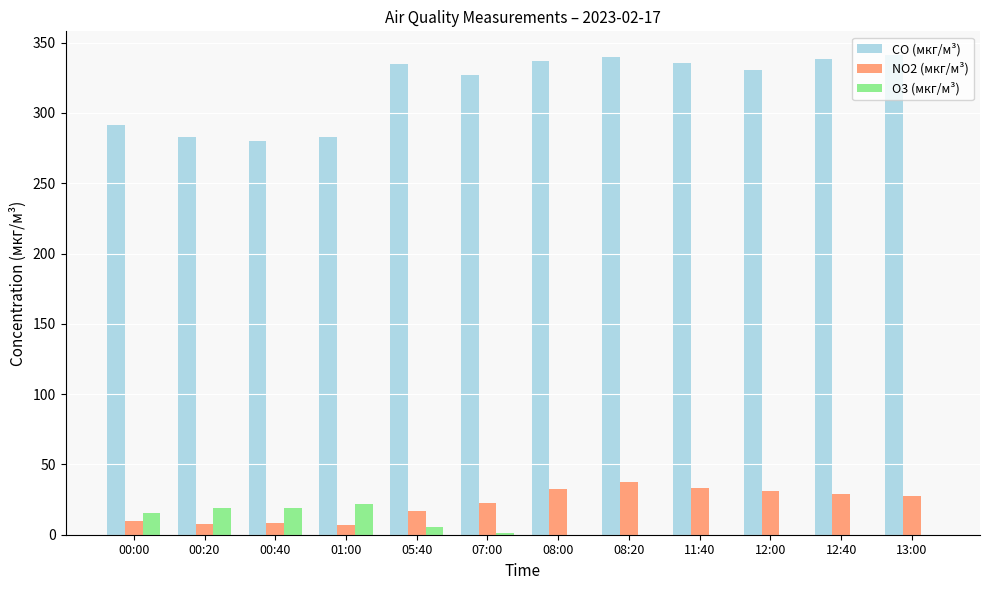

How many values in the NO2 (мкг/м³) series exceed 27?

6